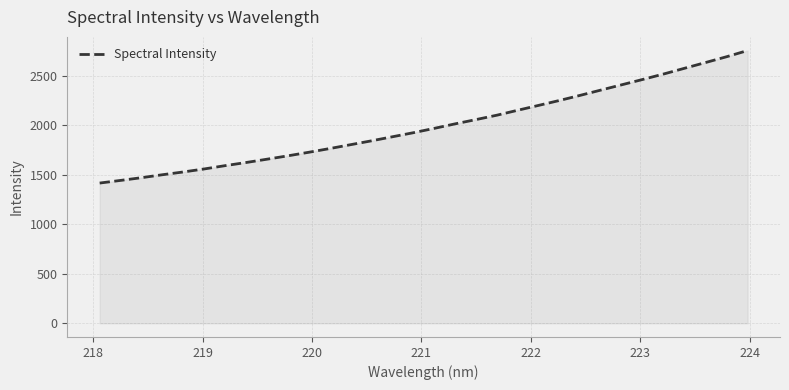

What is the difference between the maximum and minimum values?

1337.1